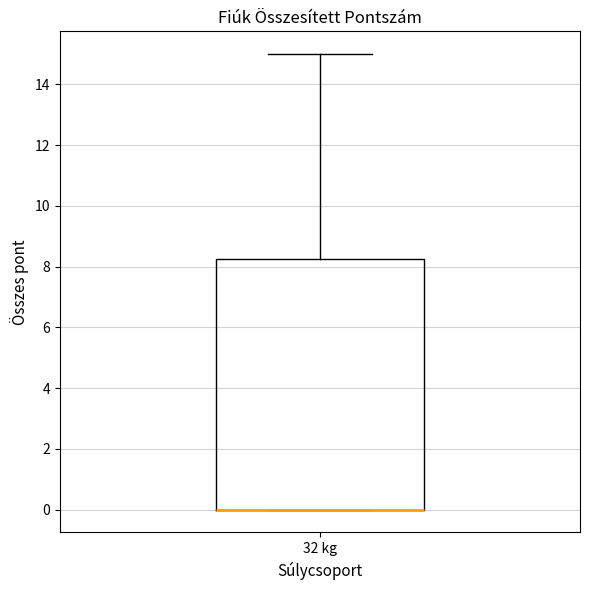

Where does the upper whisker of the box for 32 kg end on the y-axis? The values are not printed on the chart, so give them approximately, as read against the axis.

15.0